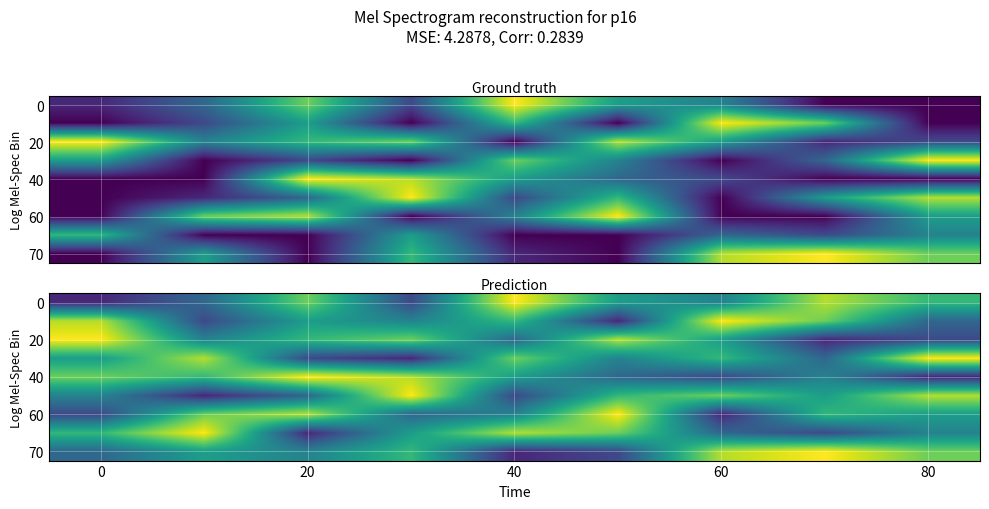

Which has a higher value, 7 or 0?

7